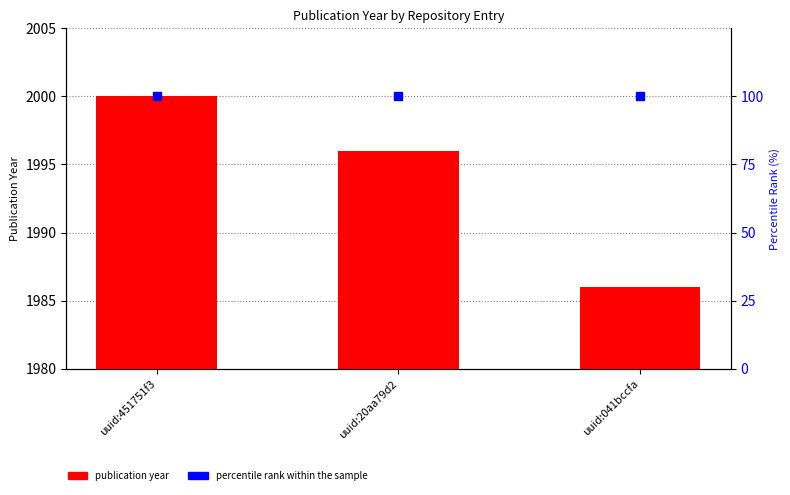

What are all the series names shown in the legend?

publication year, percentile rank within the sample